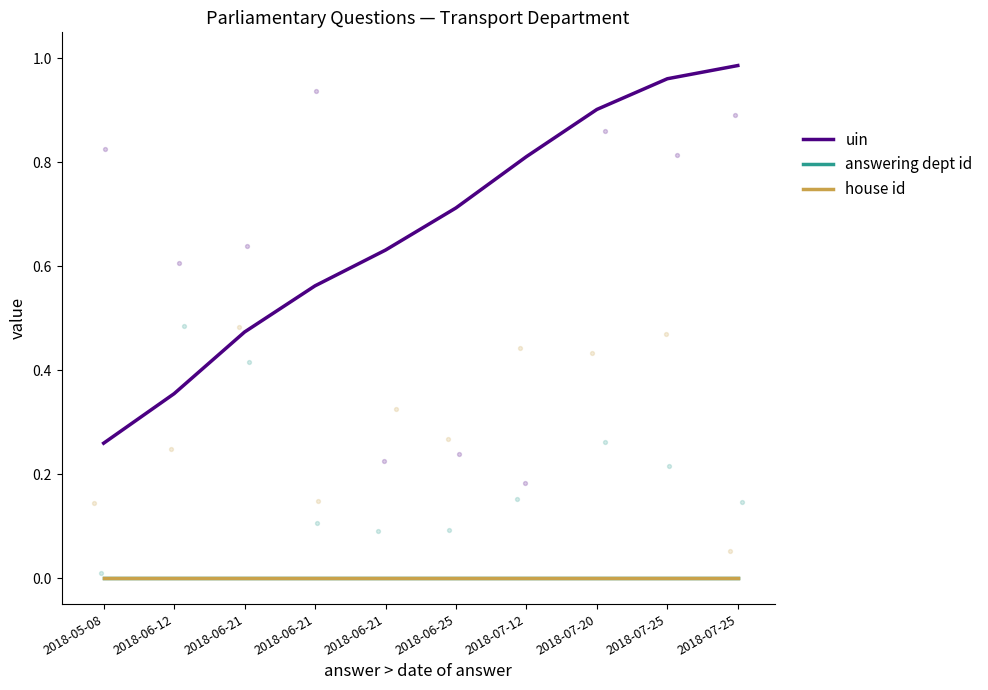

What are all the series names shown in the legend?

uin, answering dept id, house id